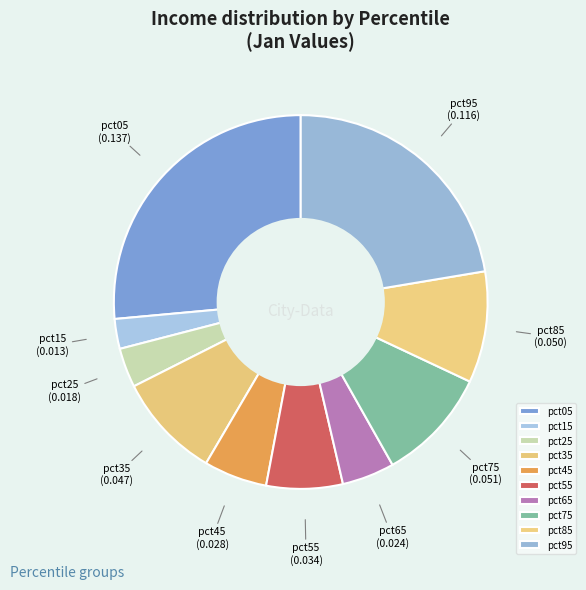

True or false: pct45 accounts for 1% of the total.

False